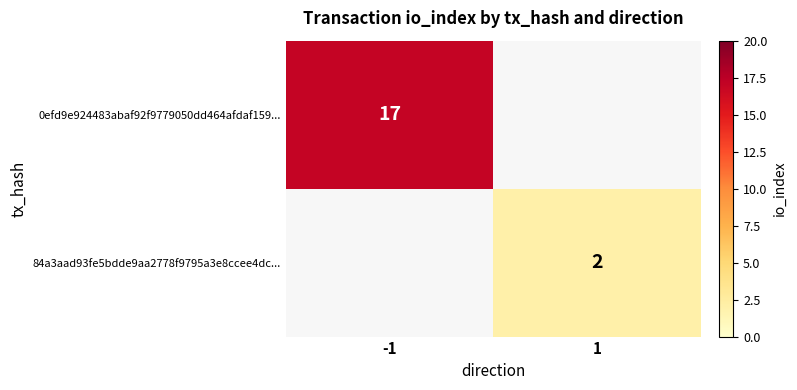

Between -1 and 1, which is larger?

-1